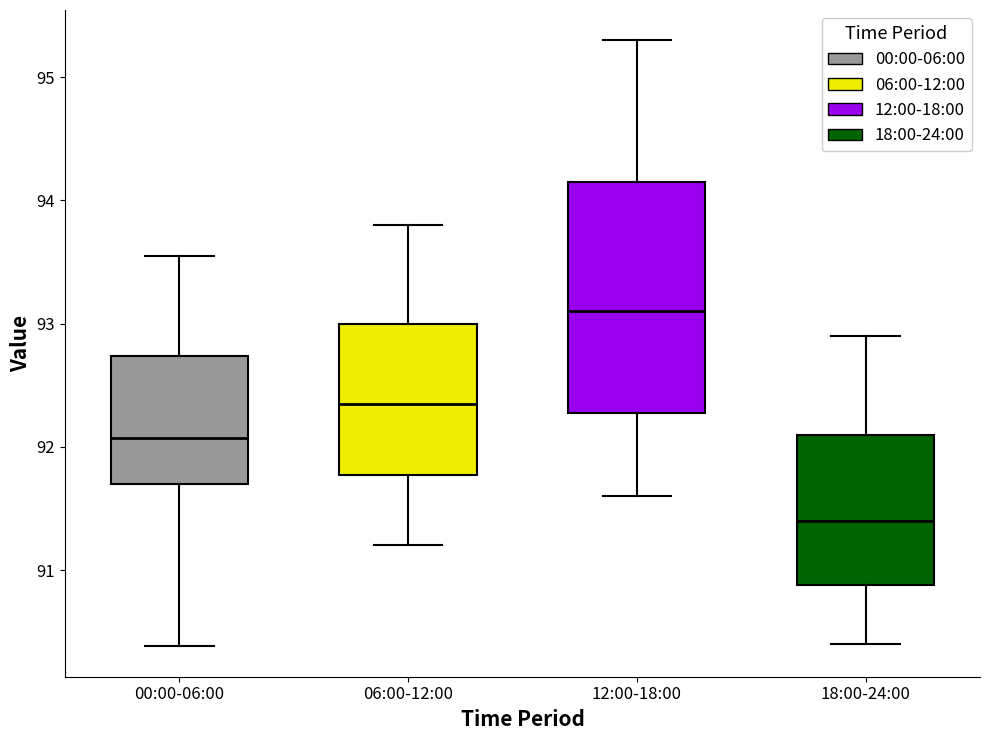

Which box is the tallest, from its lower edge to its upper edge?

12:00-18:00